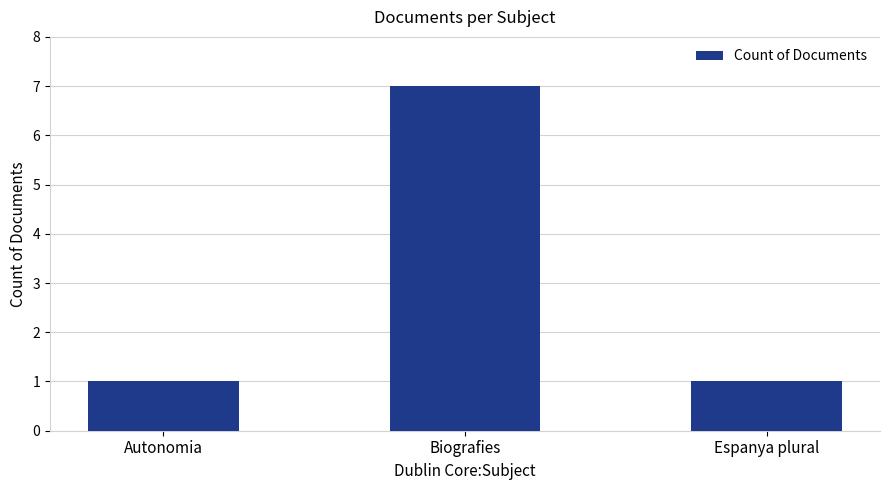

Between Biografies and Autonomia, which is larger?

Biografies